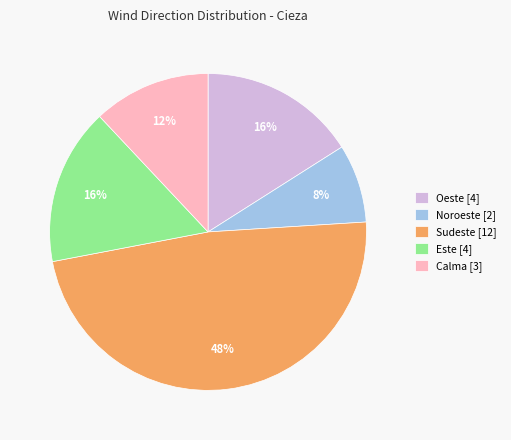

Which has a higher value, Oeste or Noroeste?

Oeste